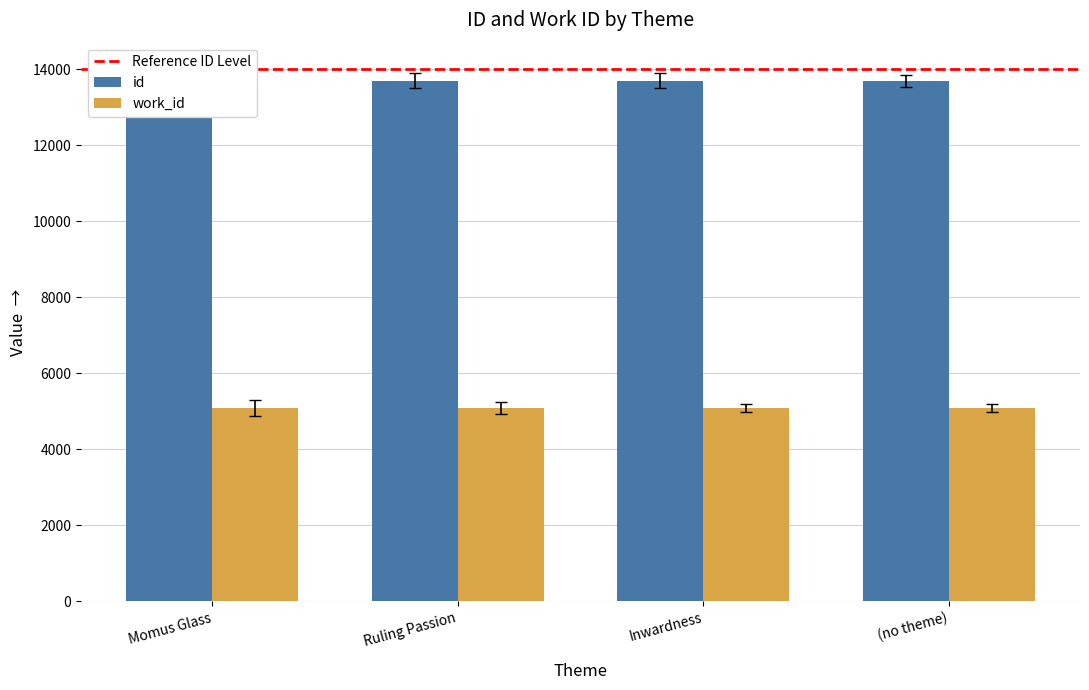

True or false: id has a value of 18333 at (no theme).

False